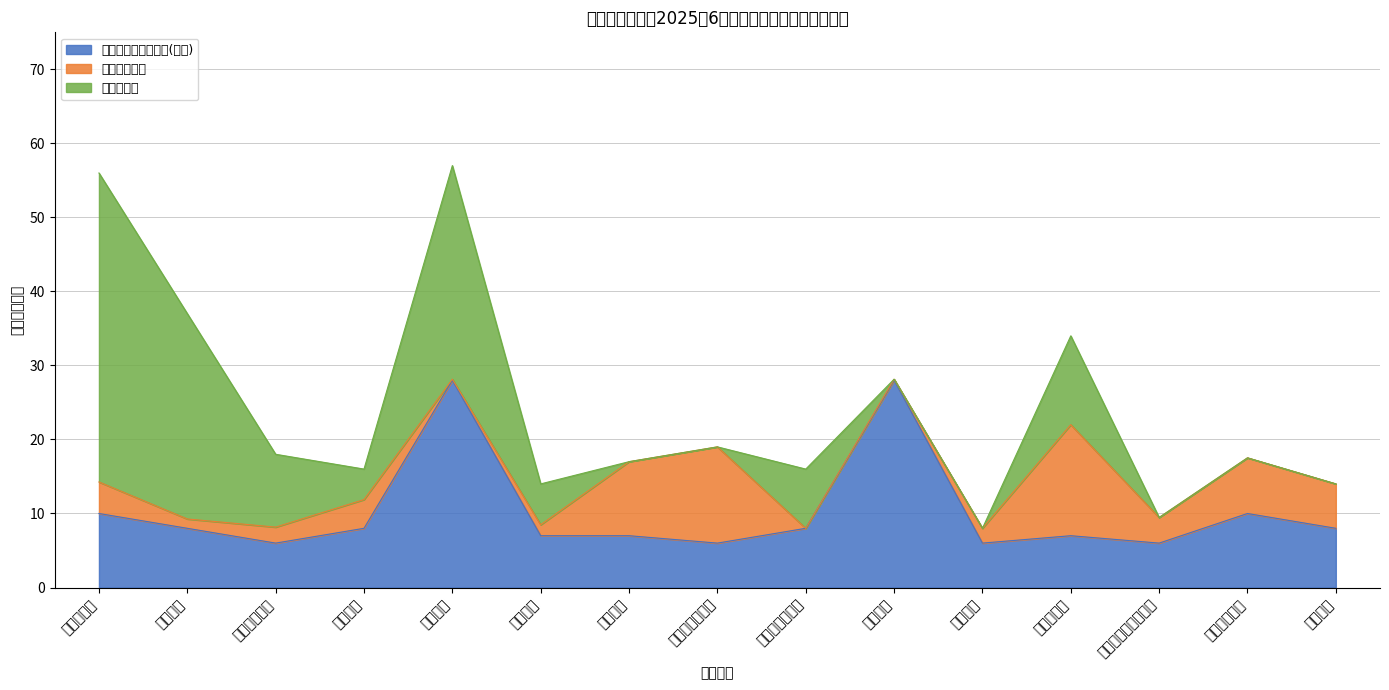

True or false: 月核定应纳税经营额(万元) and 月核定应纳税额合计 intersect in this chart.

False